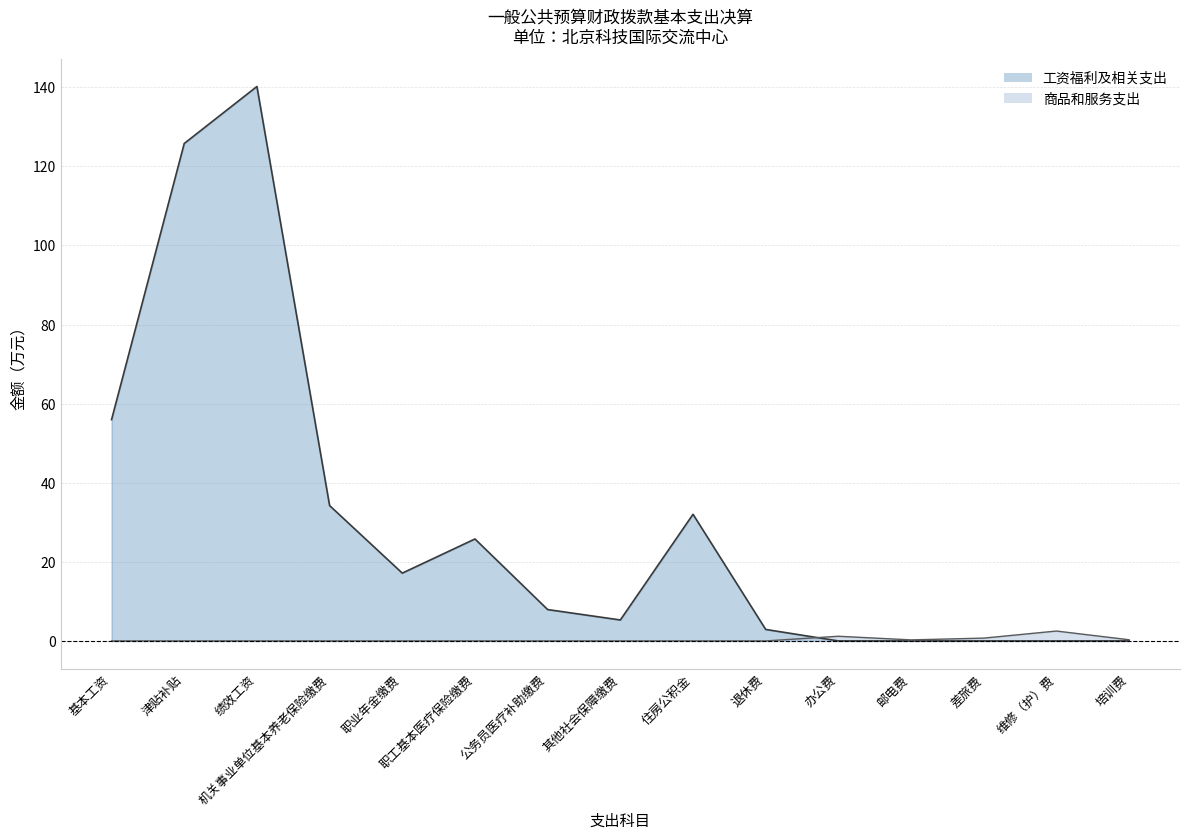

Which series ends up on top after the final intersection of 商品和服务支出 and 工资福利及相关支出?

商品和服务支出